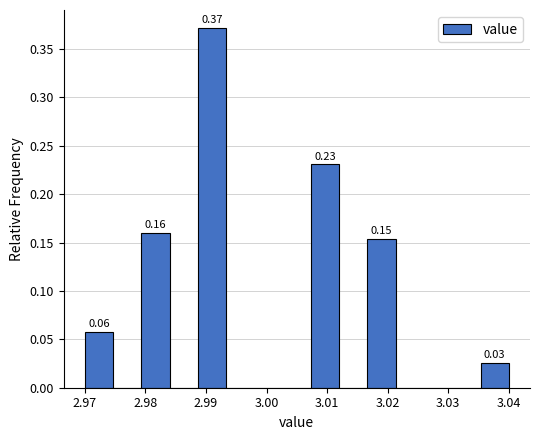

Over which range of the x-axis is the bar tallest?

2.989 to 2.993